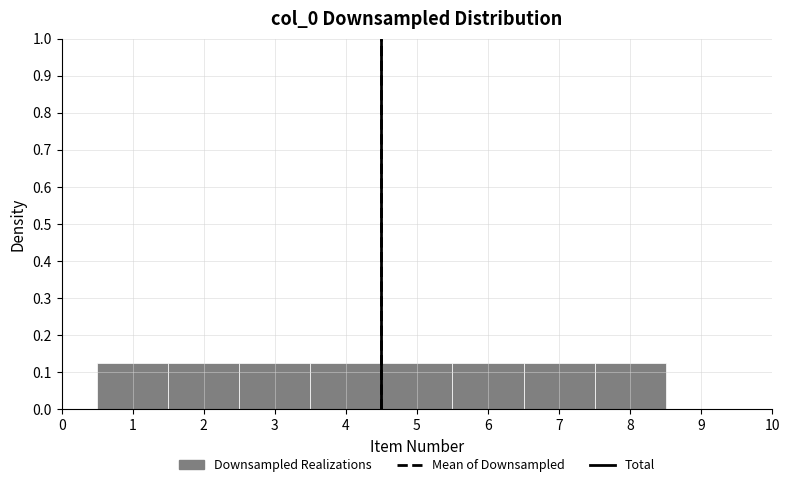

Reading left to right, list every bar in this chart as the range it spans on the x-axis followed by its height. The values are not printed on the chart, so give them approximately, as read against the axis.

0.5 to 1.5: 0.13
1.5 to 2.5: 0.13
2.5 to 3.5: 0.13
3.5 to 4.5: 0.13
4.5 to 5.5: 0.13
5.5 to 6.5: 0.13
6.5 to 7.5: 0.13
7.5 to 8.5: 0.13